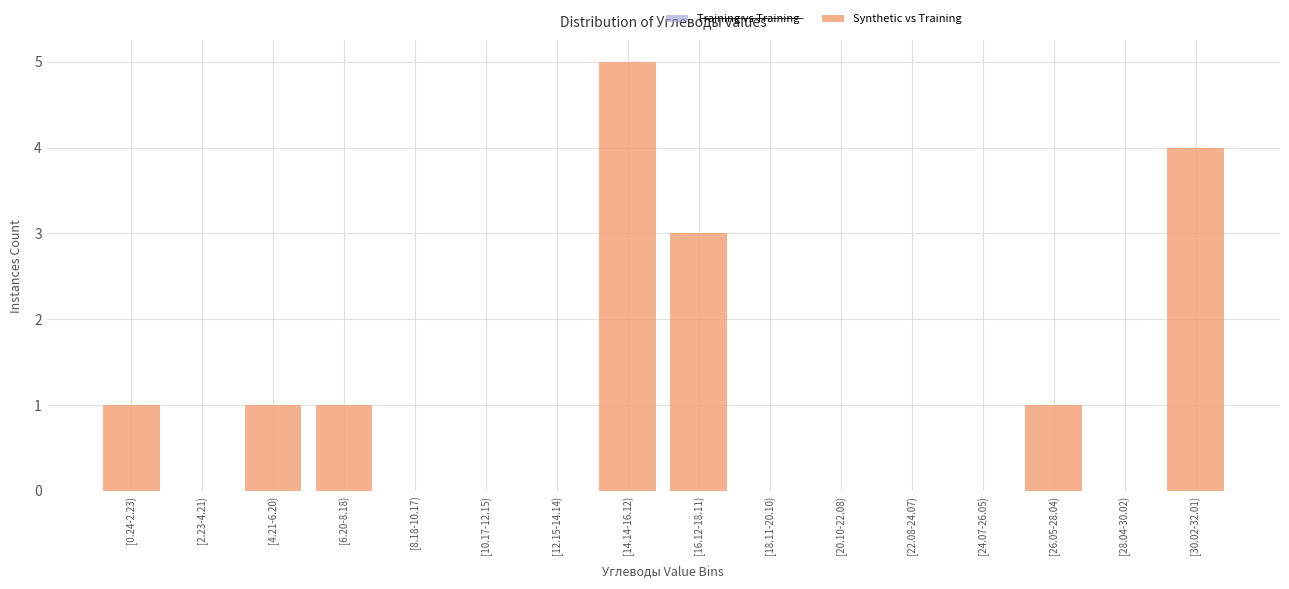

Reading right to left, what are all the values shown in this chart?

[30.02-32.01)=4	[28.04-30.02)=0	[26.05-28.04)=1	[24.07-26.05)=0	[22.08-24.07)=0	[20.10-22.08)=0	[18.11-20.10)=0	[16.12-18.11)=3	[14.14-16.12)=5	[12.15-14.14)=0	[10.17-12.15)=0	[8.18-10.17)=0	[6.20-8.18)=1	[4.21-6.20)=1	[2.23-4.21)=0	[0.24-2.23)=1